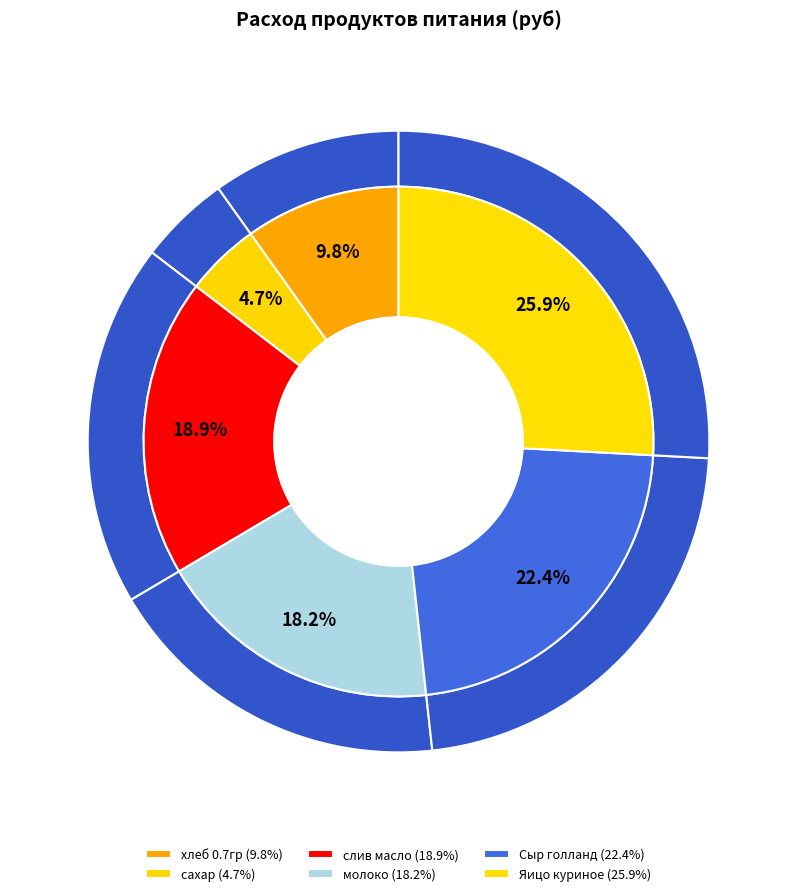

True or false: Яицо куриное accounts for 26% of the total.

True